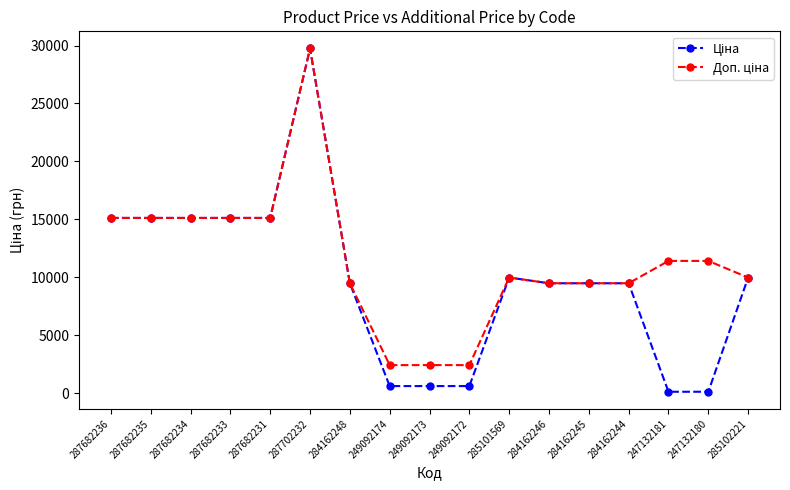

Which category has the highest value across all series?

287702232